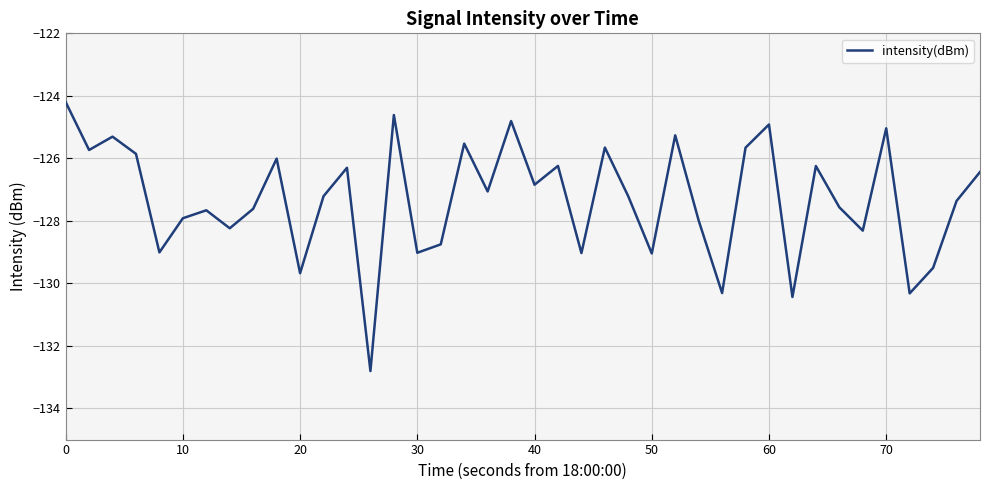

What is the difference between the maximum and minimum values?

8.6